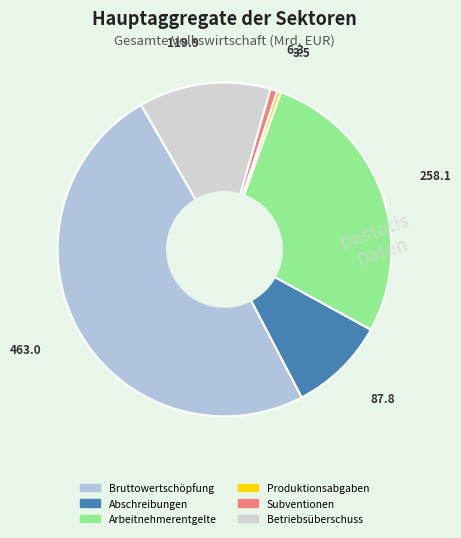

To the nearest percent, what is the average slice percentage?

17%